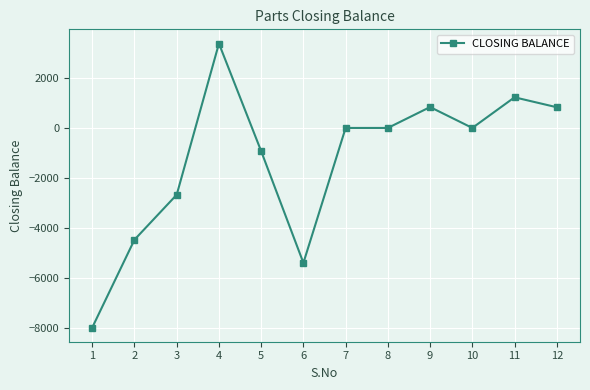

Does the chart have visible grid lines?

Yes